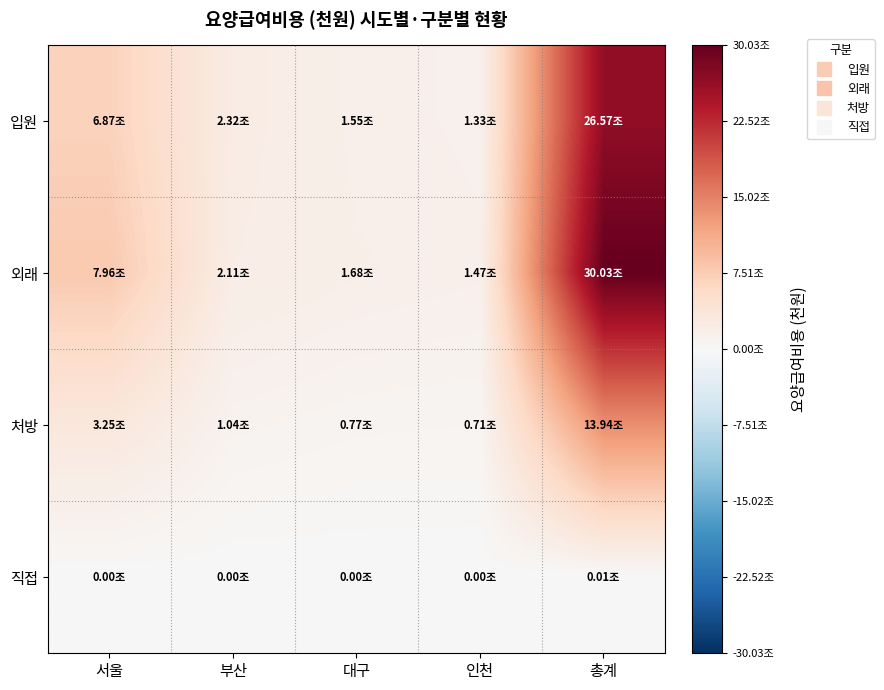

Reading right to left, list all the values displayed in this chart.

입원: 총계=26570165991.4	인천=1332394260.2	대구=1553939795.2	부산=2323148452.4	서울=6870224071.9
외래: 총계=30031518243.4	인천=1472765101.1	대구=1684115380.5	부산=2105023949.4	서울=7961729341.5
처방: 총계=13943477708.6	인천=705062075.4	대구=768461933.7	부산=1036070932.0	서울=3254458795.9
직접: 총계=5114214.3	인천=37985.1	대구=0.0	부산=44605.9	서울=0.0